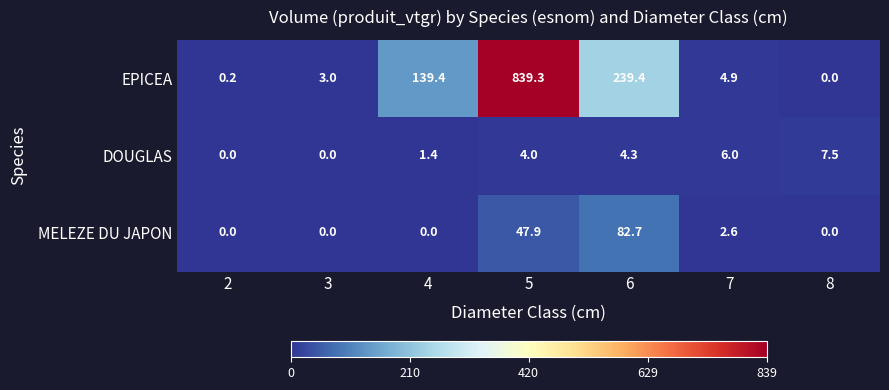

At which label is MELEZE DU JAPON closest to 41?

5